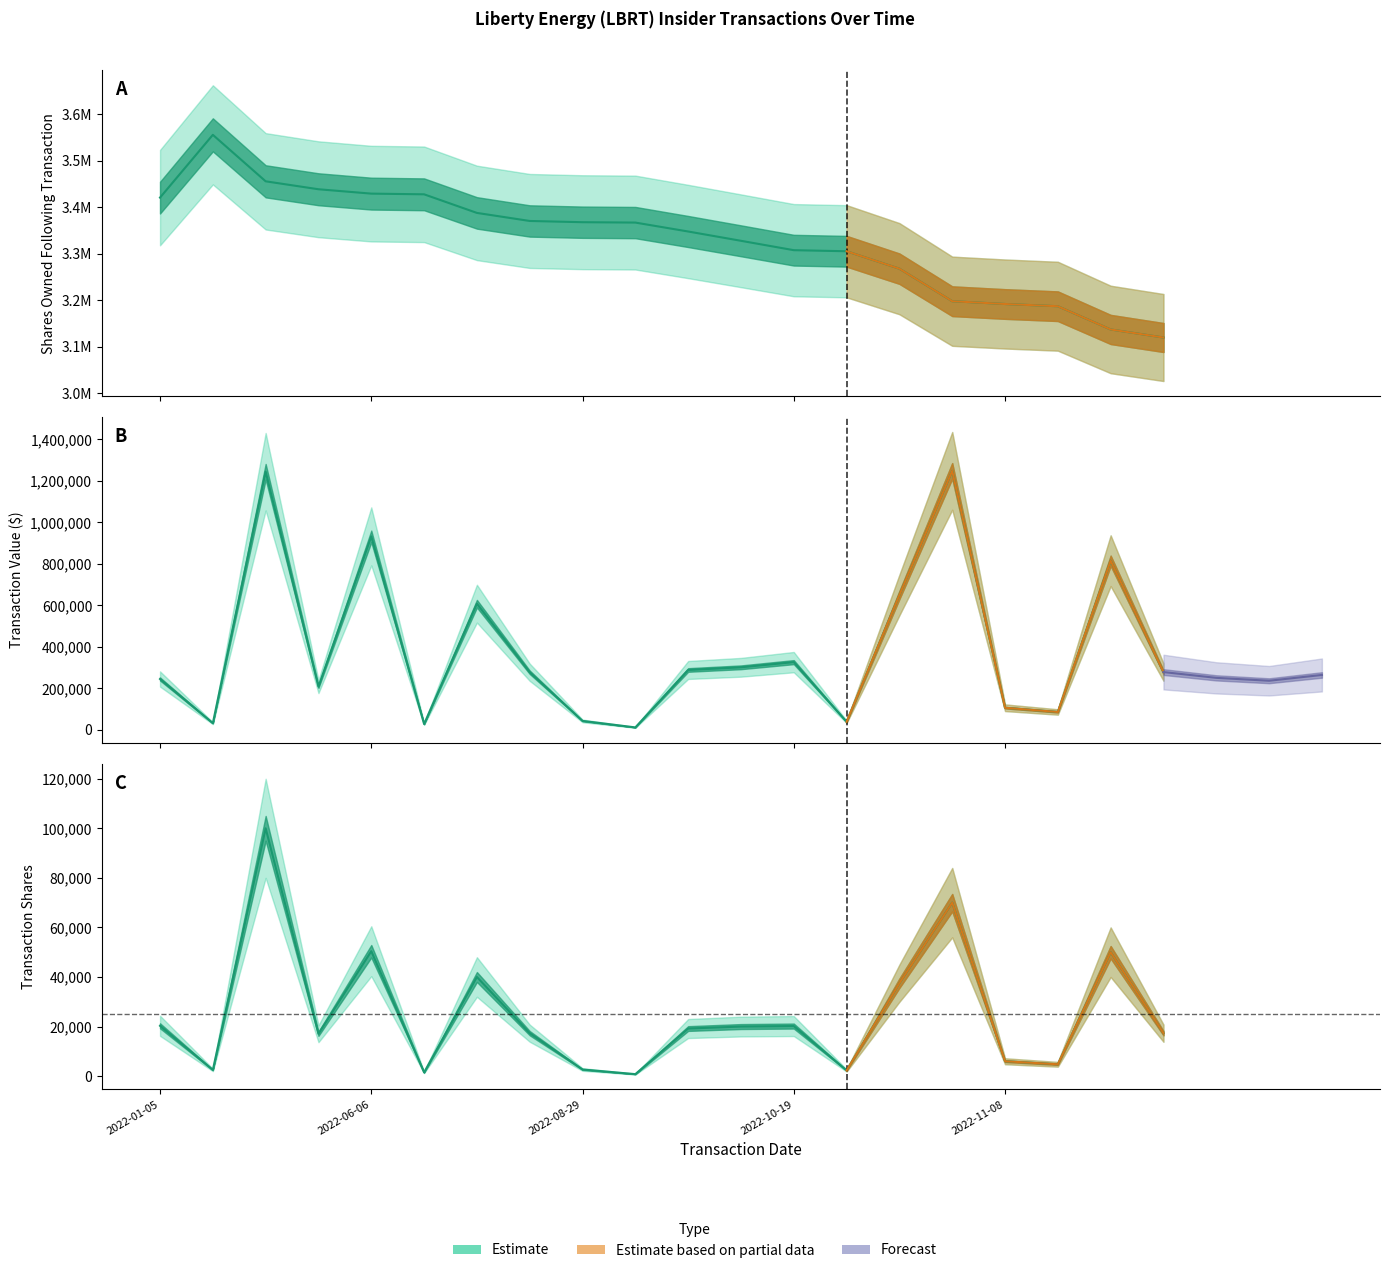

Count the number of categories in the chart.

20